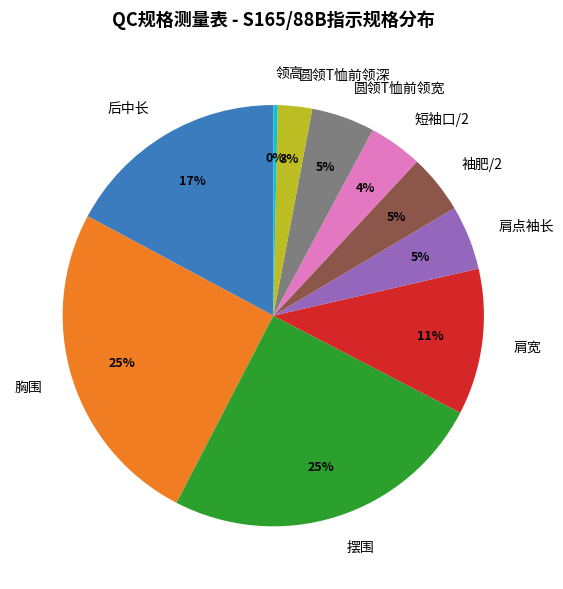

To the nearest percent, what percentage of the pie is 肩点袖长?

5%